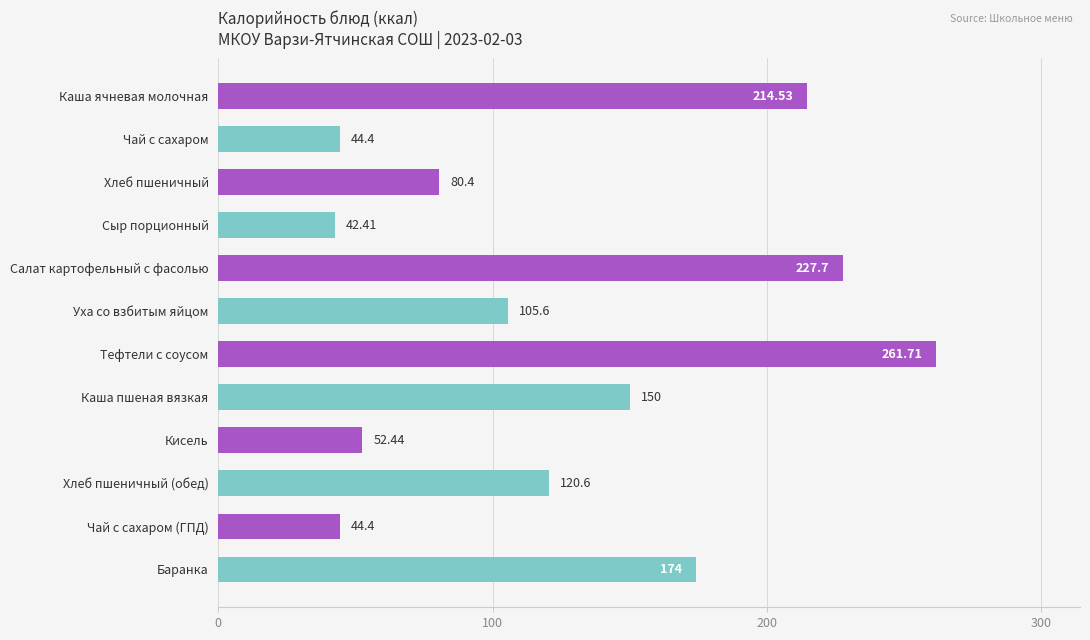

What is the label of the 2nd bar from the bottom?

Чай с сахаром (ГПД)